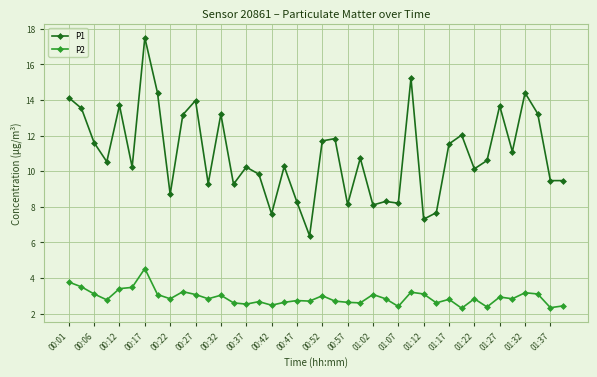

What is the minimum value shown in the chart?

2.3